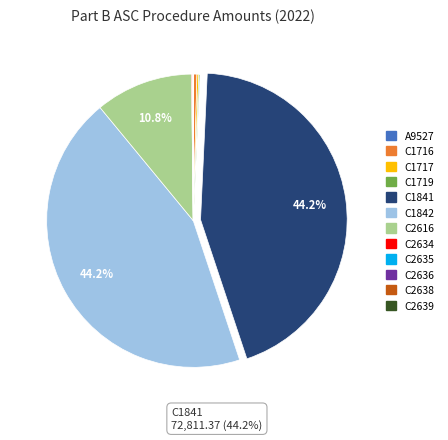

Does C1842 represent more than half of the total?

No